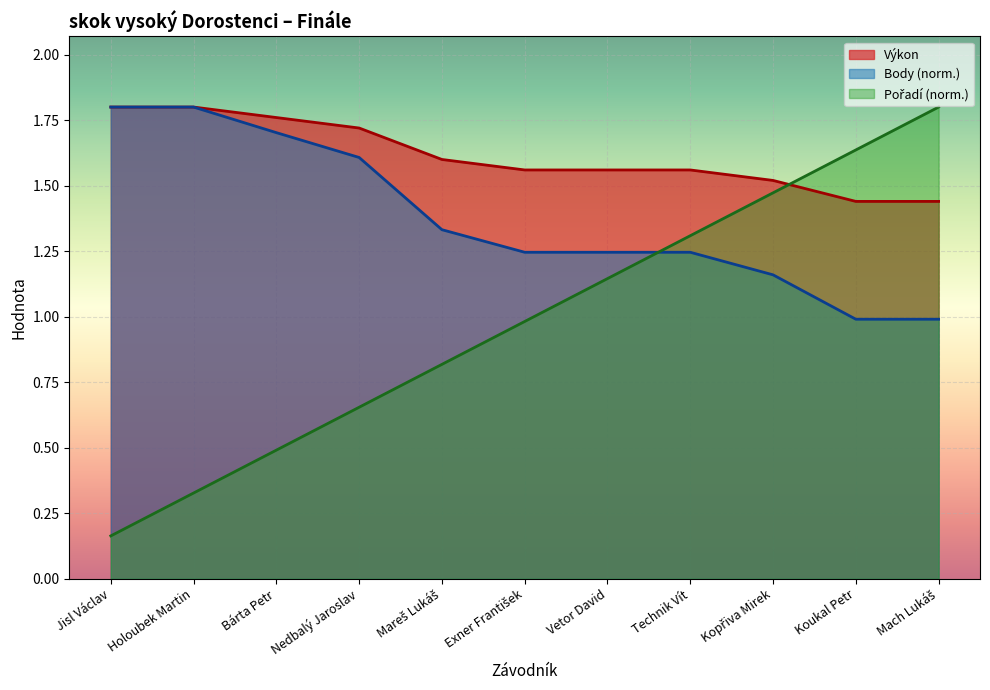

What is the sum of all Výkon values?

17.8